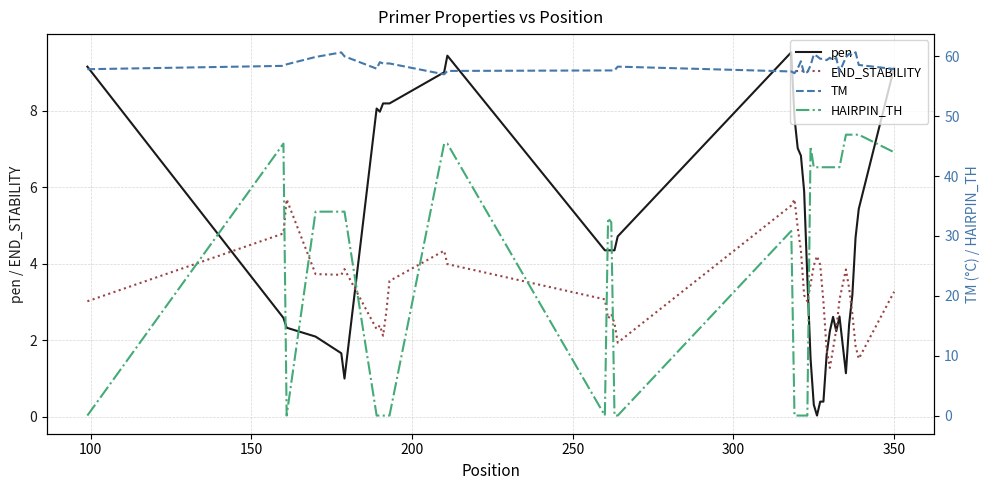

Reading left to right, extract all data points from this chart.

pen: 9.1	2.6	2.3	2.1	1.7	1.0	8.1	8.0	8.2	8.2	8.2	9.0	9.4	4.4	4.4	4.4	4.4	4.7	9.5	7.8	7.0	6.8	5.9	3.6	1.5	0.3	0.0	0.4	0.4	1.6	2.2	2.6	2.2	2.6	1.1	2.4	3.2	4.7	5.4	9.1
END_STABILITY: 3.0	4.8	5.7	3.7	3.7	3.9	2.3	2.4	2.1	2.7	3.5	4.3	4.0	3.1	2.6	2.7	2.4	1.9	5.5	5.7	4.9	4.3	3.2	3.0	3.5	4.0	4.2	4.0	3.0	1.8	1.3	1.8	2.3	3.1	3.9	3.4	2.7	1.9	1.5	3.3
TM: 57.9	58.4	58.7	59.9	60.7	60.0	57.9	59.0	58.8	58.8	58.8	57.0	57.6	57.6	57.6	57.6	57.6	58.3	57.5	57.2	58.0	59.2	57.1	57.4	58.5	60.3	60.0	59.6	59.6	59.4	59.8	59.4	59.8	57.4	59.9	60.4	60.2	60.7	58.6	57.9
HAIRPIN_TH: 0.0	45.4	0.0	34.1	34.1	34.1	0.0	0.0	0.0	0.0	0.0	45.4	45.4	0.0	33.0	32.3	0.0	0.0	30.8	0.0	0.0	0.0	0.0	0.0	45.0	41.5	41.5	41.5	41.5	41.5	41.5	41.5	41.5	41.5	46.9	46.9	46.9	46.9	46.9	44.0